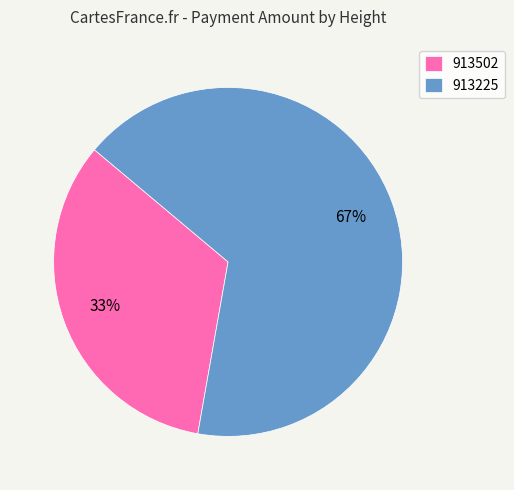

Which category accounts for the majority?

913225